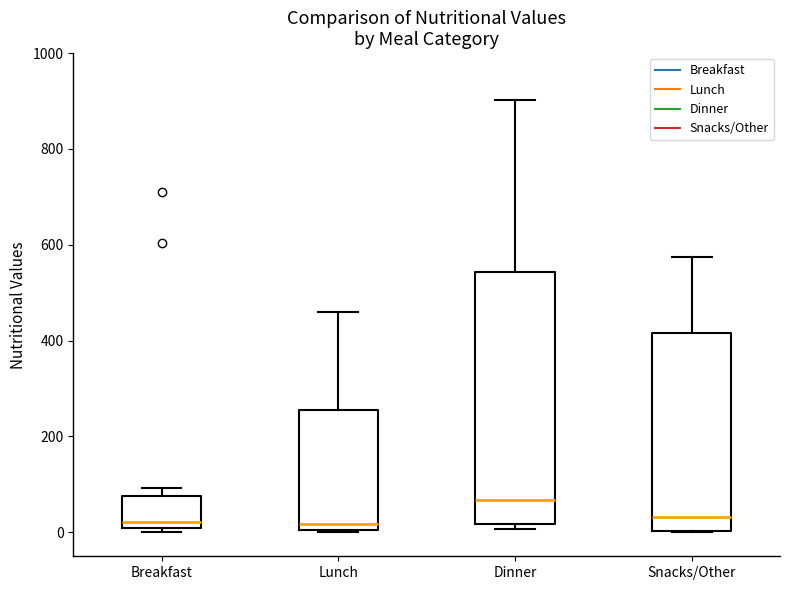

Where is the lower edge of the box for Lunch on the y-axis? The values are not printed on the chart, so give them approximately, as read against the axis.

0